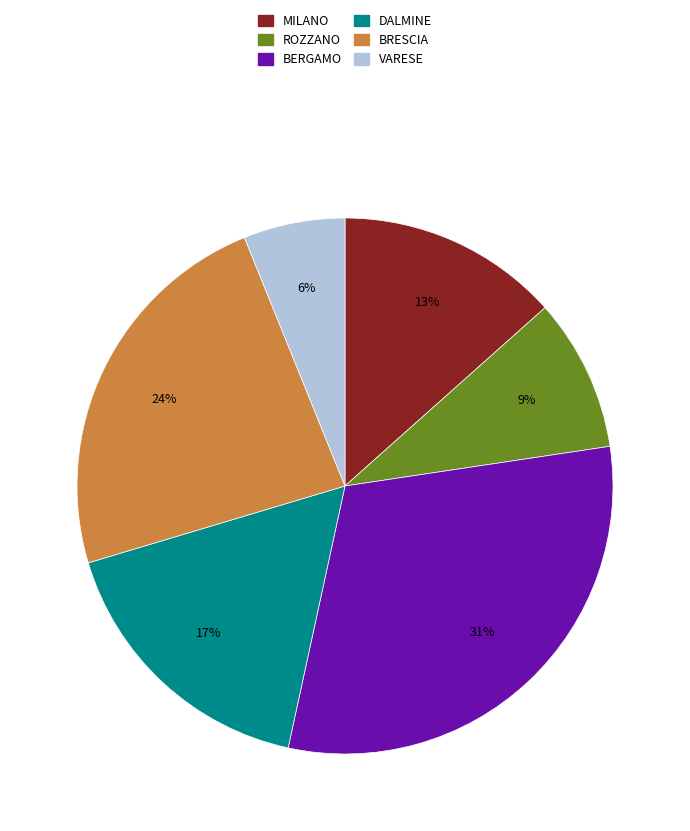

Do MILANO and BERGAMO together represent more than half of the pie?

No